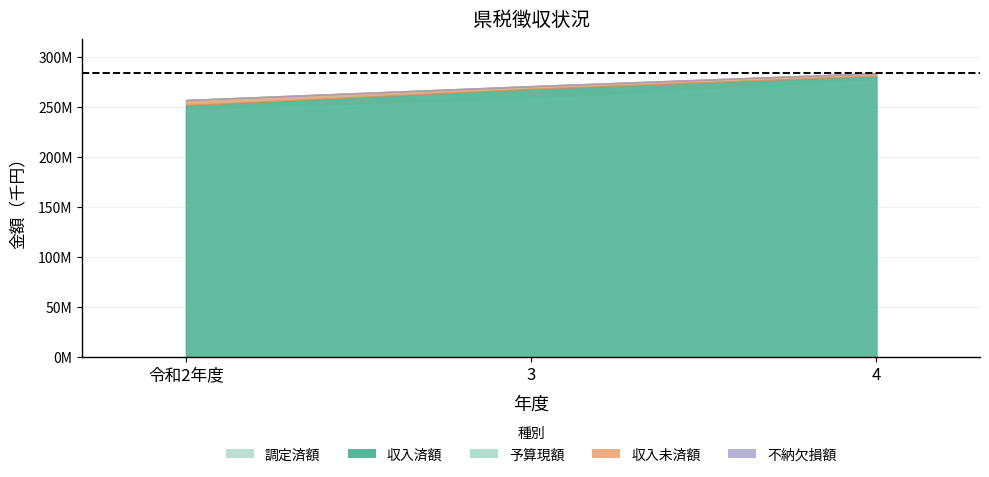

Rank the categories by 調定済額 value from highest to lowest.

4, 3, 令和2年度